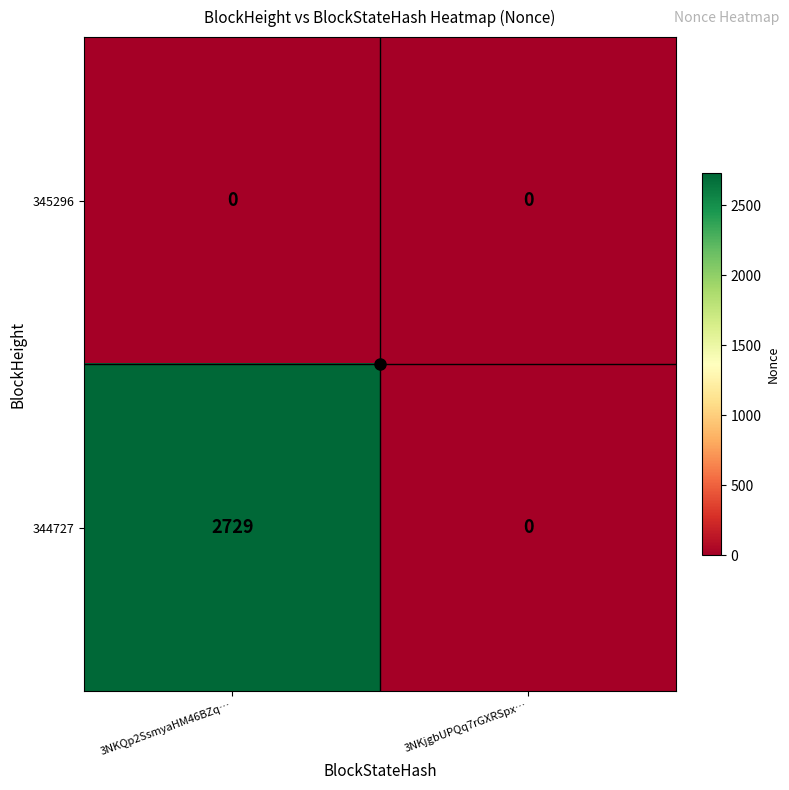

At 3NKQp2SsmyaHM46BZq…, list the series in order from smallest to largest.

345296, 344727